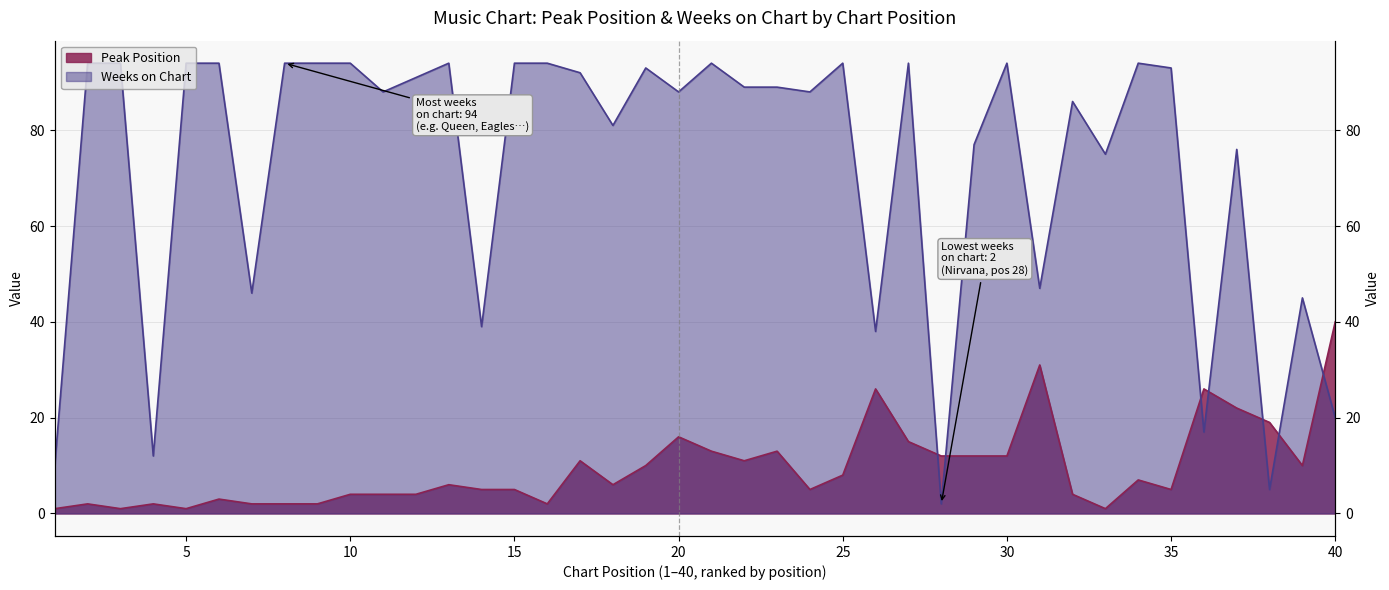

Read the Weeks on Chart value at 15, to the nearest 5.

95